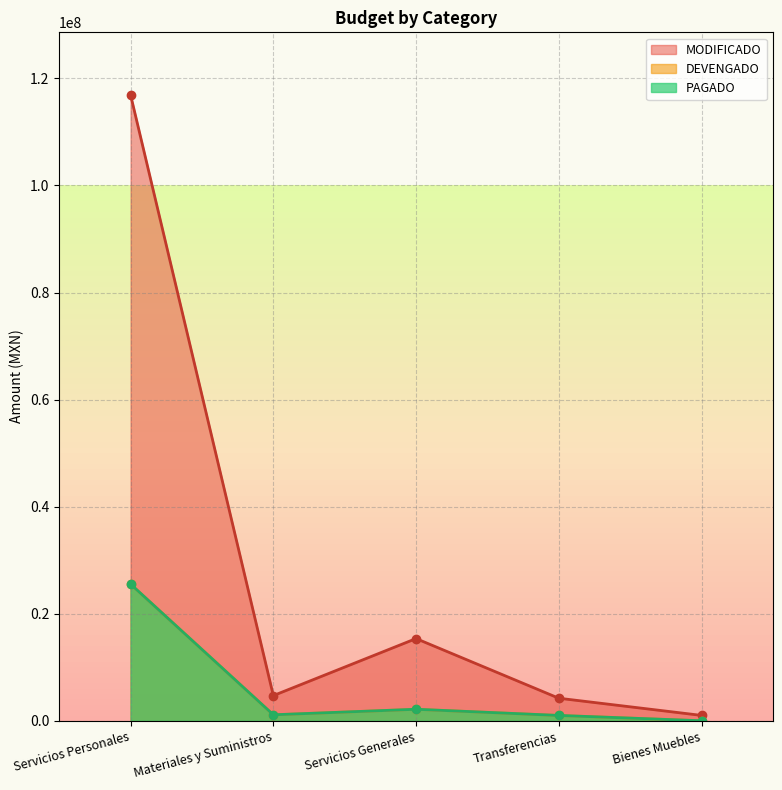

What is the difference between the highest and lowest values at Servicios Personales?

91352341.6